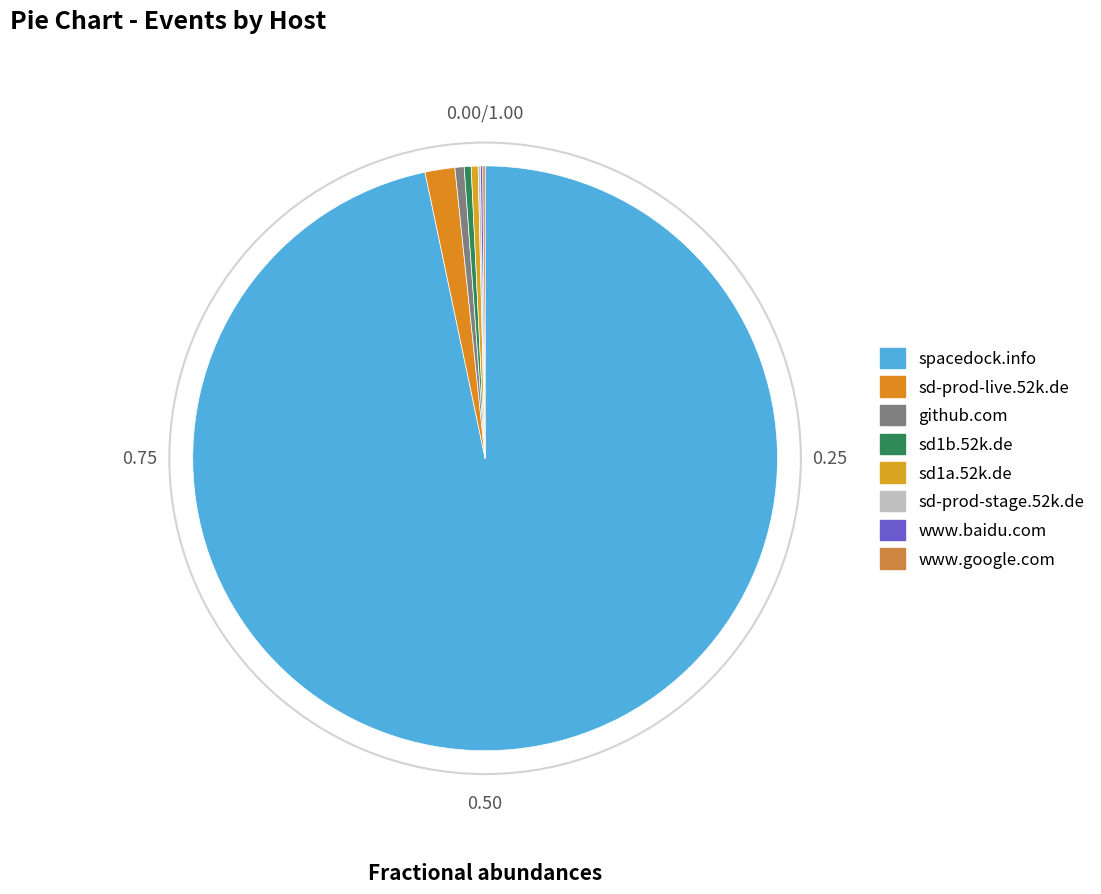

Which category accounts for the majority?

spacedock.info